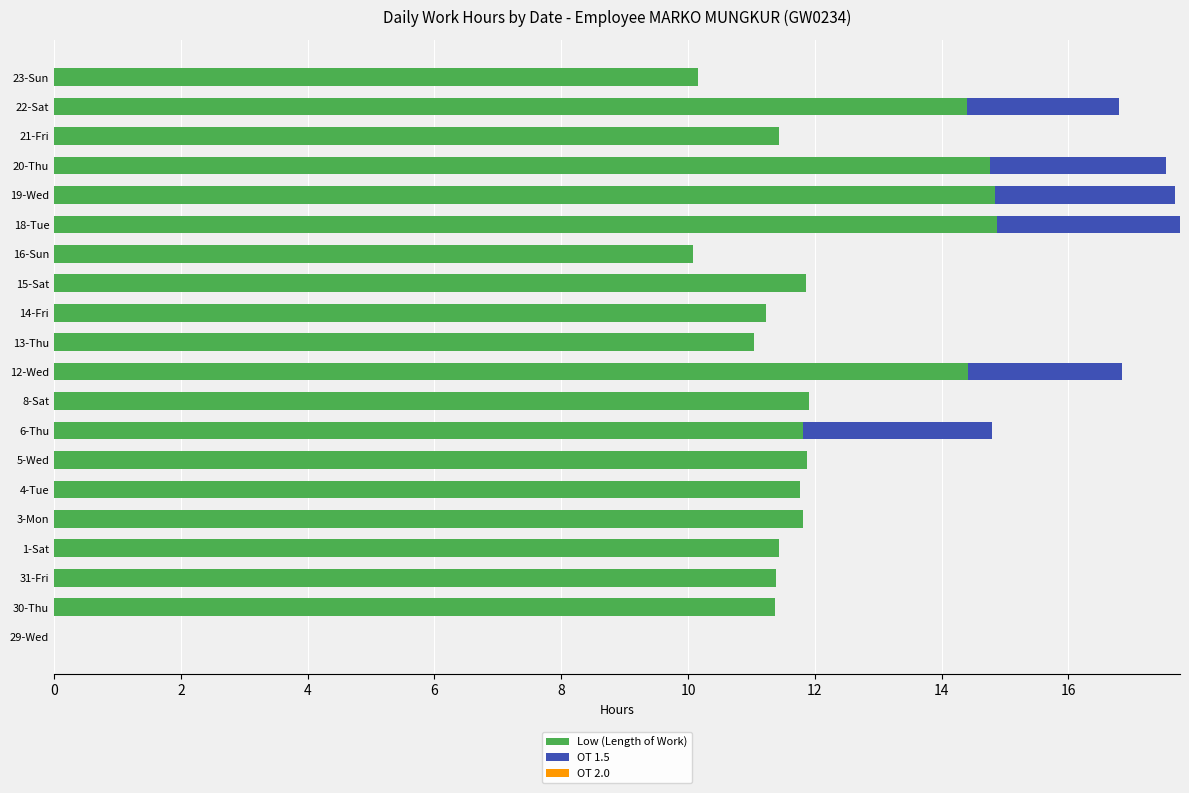

What is the total value across all series at 22-Sat?

16.8